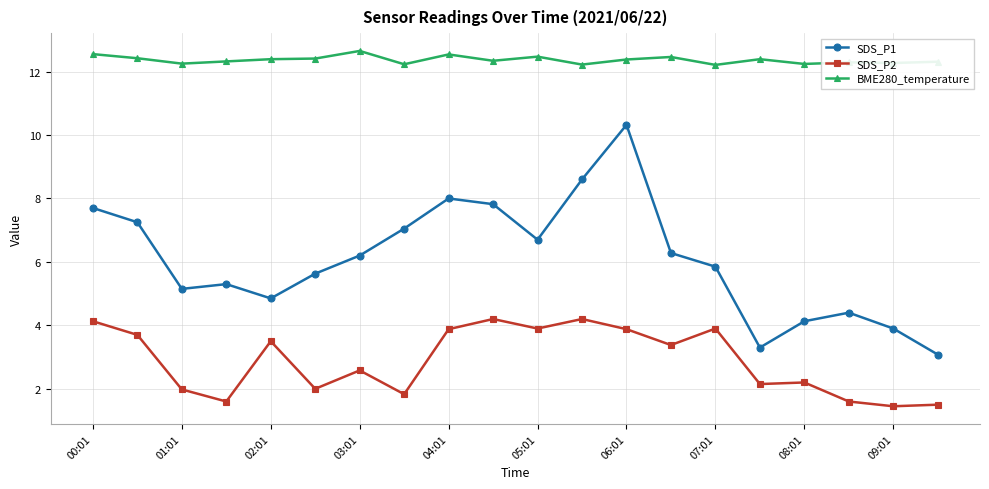

What is the difference between the maximum and minimum values in the BME280_temperature series?

0.4